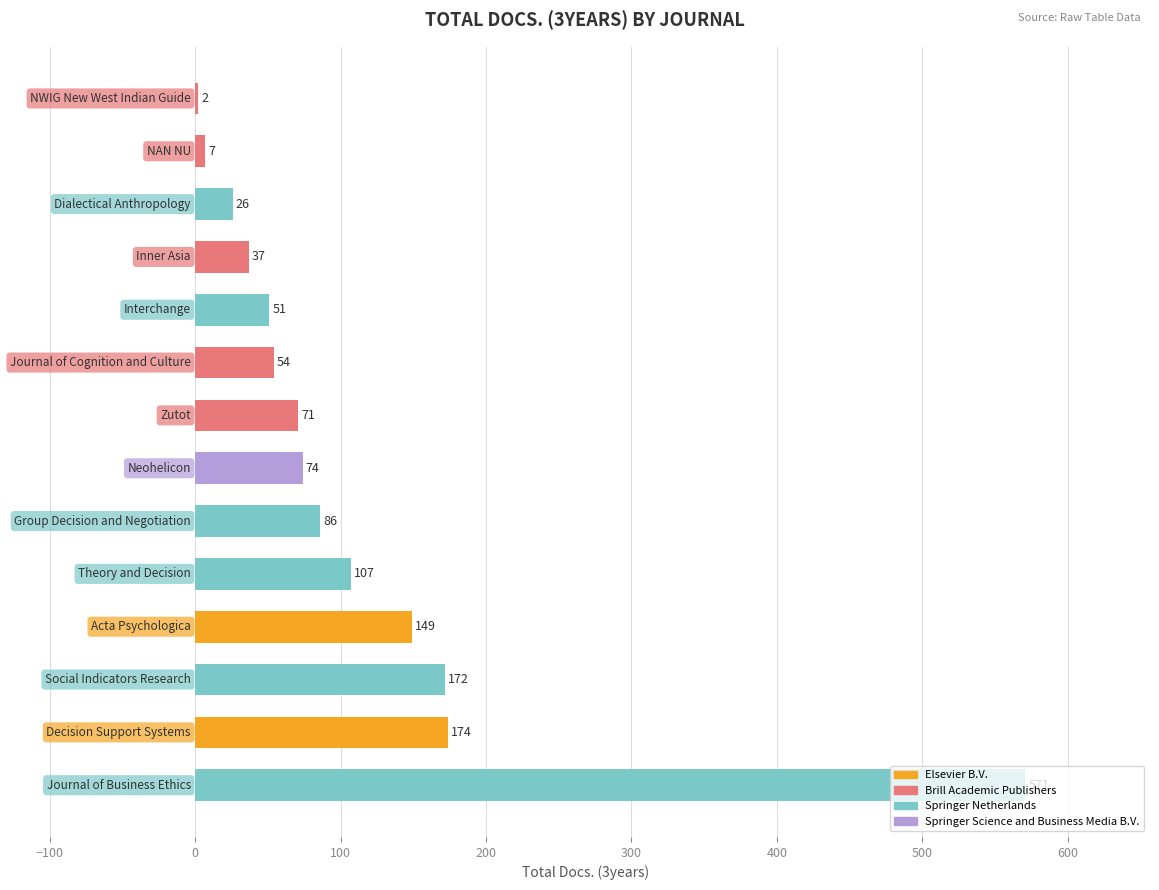

What is the greatest value displayed?

571